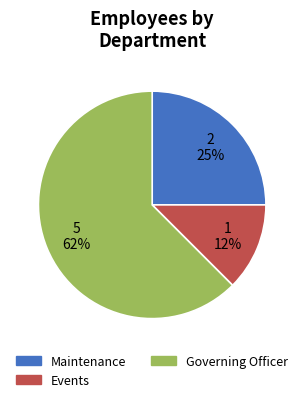

Approximately how many times larger is the value at Maintenance compared to Governing Officer?

0.4